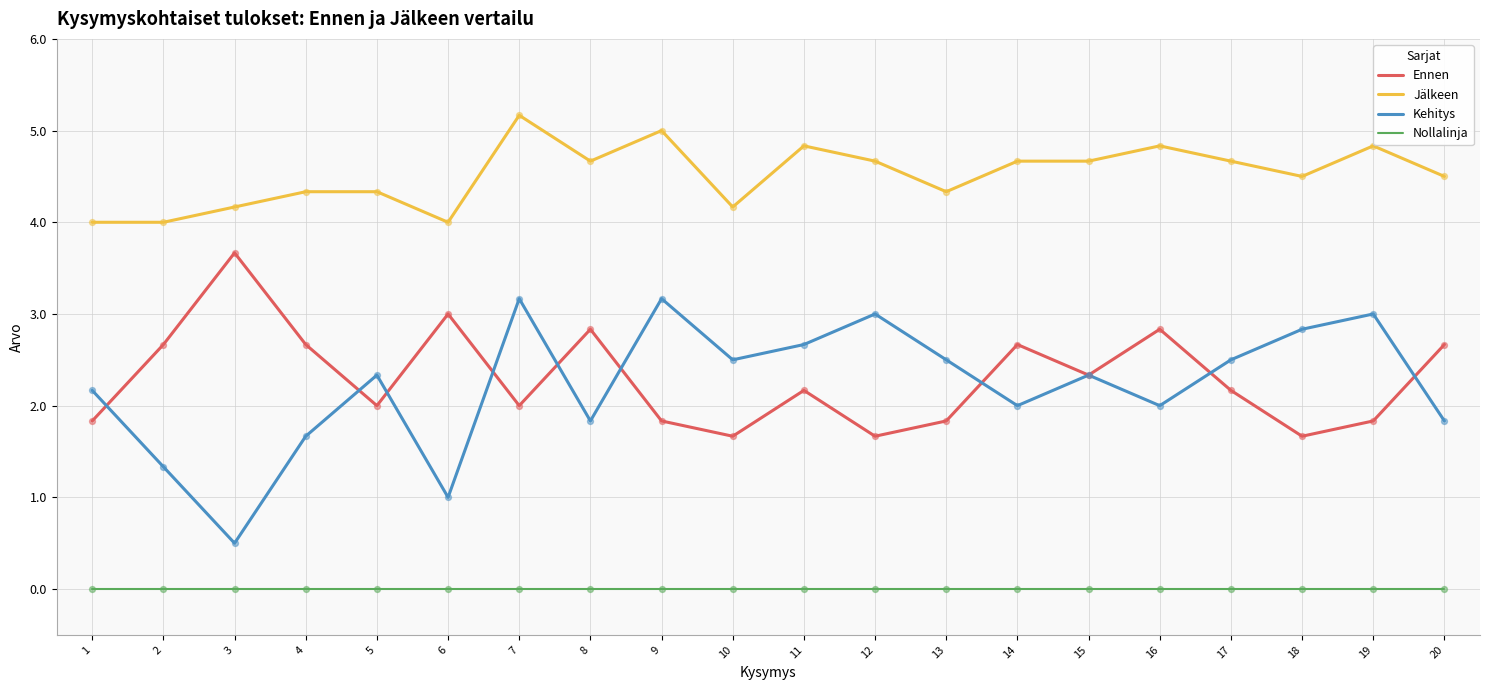

Which series has the largest total across all categories?

Jälkeen